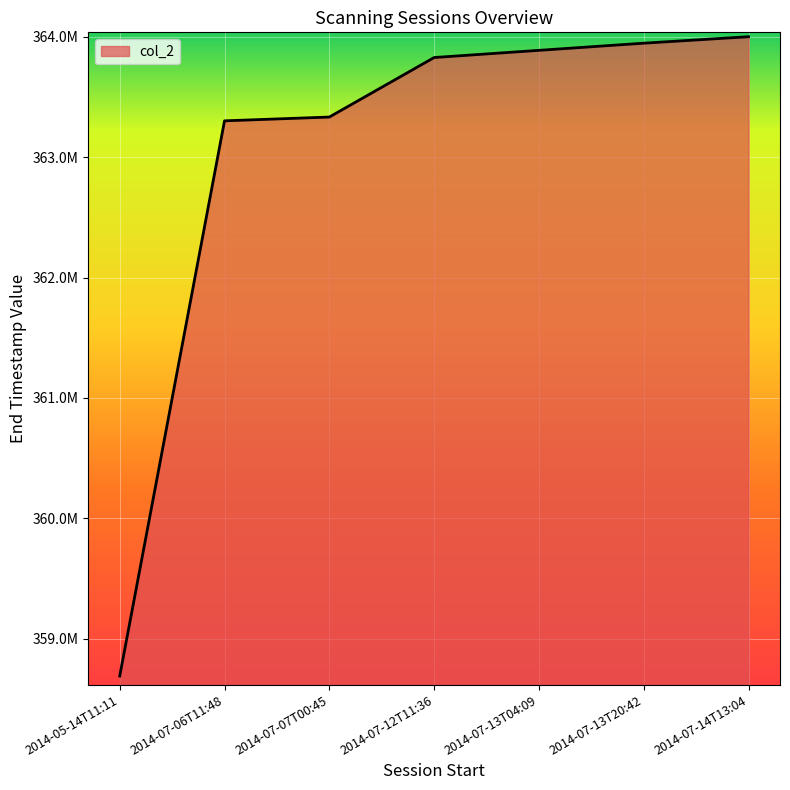

Does the chart display data point markers on the line(s)?

No